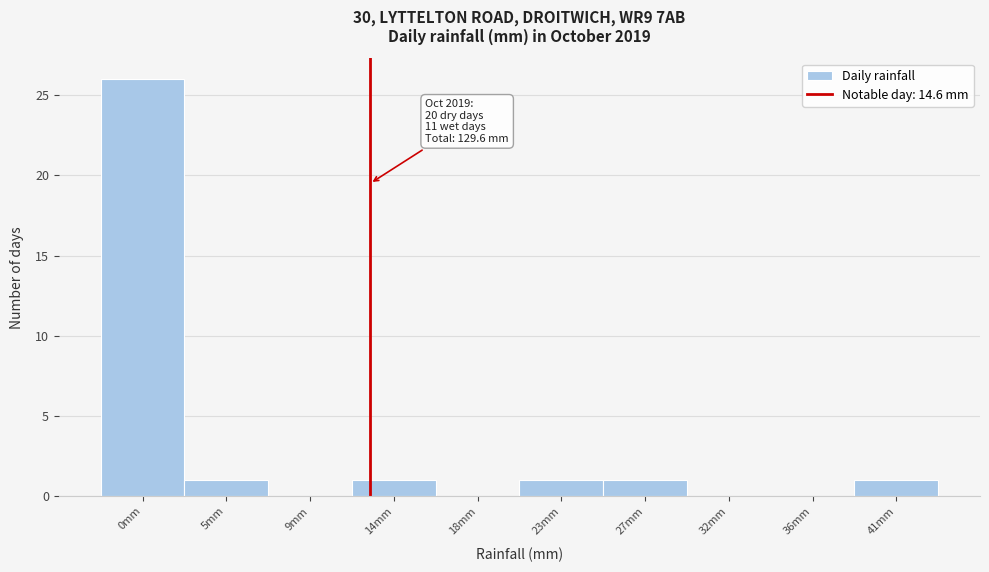

Reading right to left, list all the values displayed in this chart.

41mm=1	36mm=0	32mm=0	27mm=1	23mm=1	18mm=0	14mm=1	9mm=0	5mm=1	0mm=26